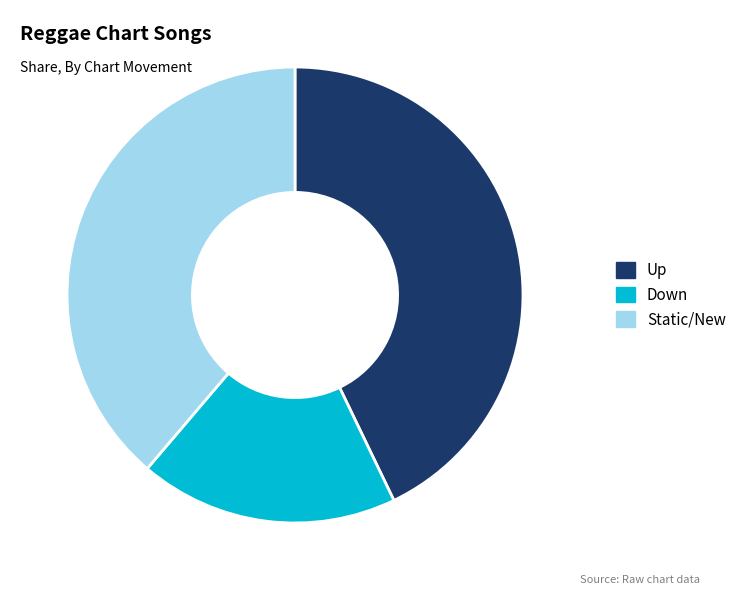

Is there any slice that represents more than half of the pie?

No